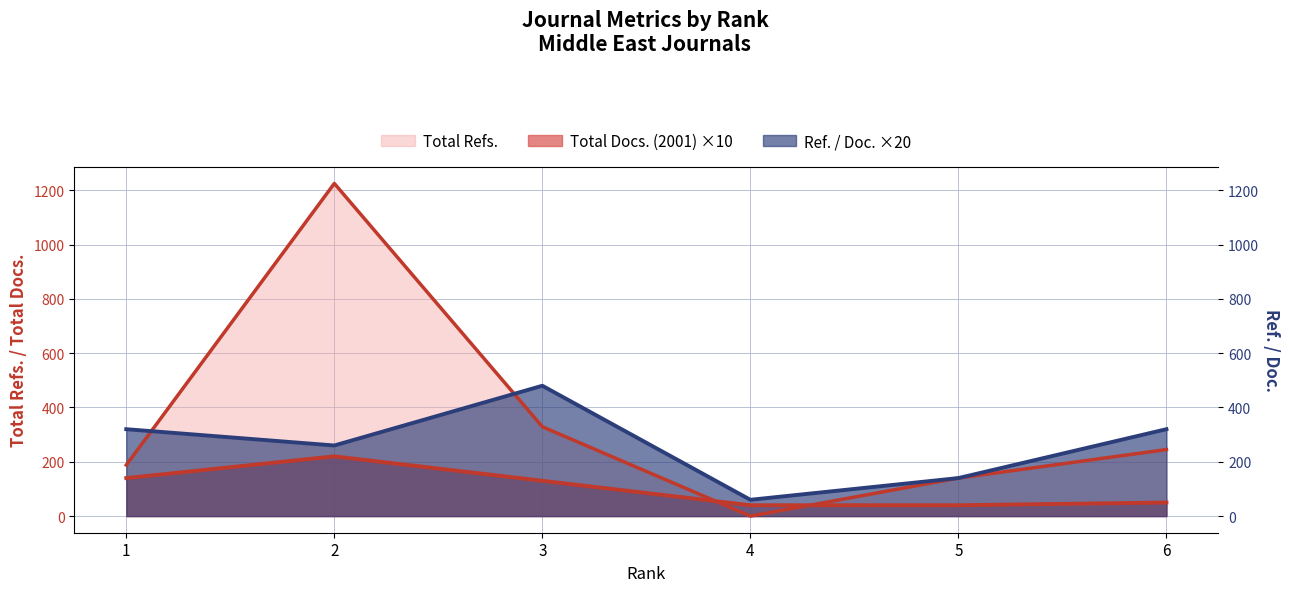

How many times do Ref. / Doc. and Total Refs. cross each other?

2